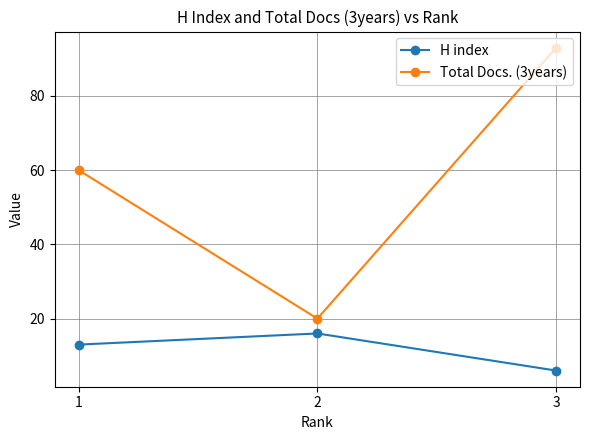

What is the difference between the Total Docs. (3years) values at 1 and 2?

40